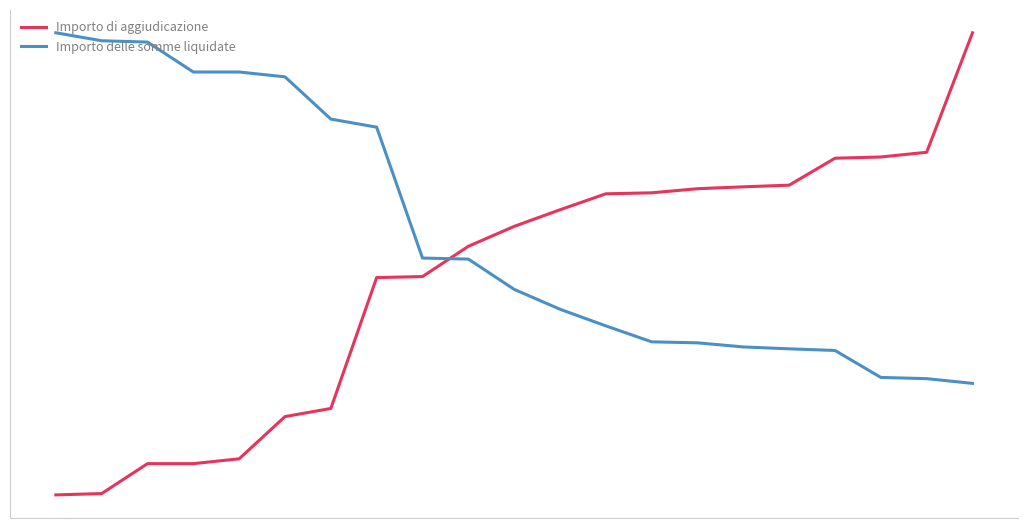

Does the chart display data point markers on the line(s)?

No